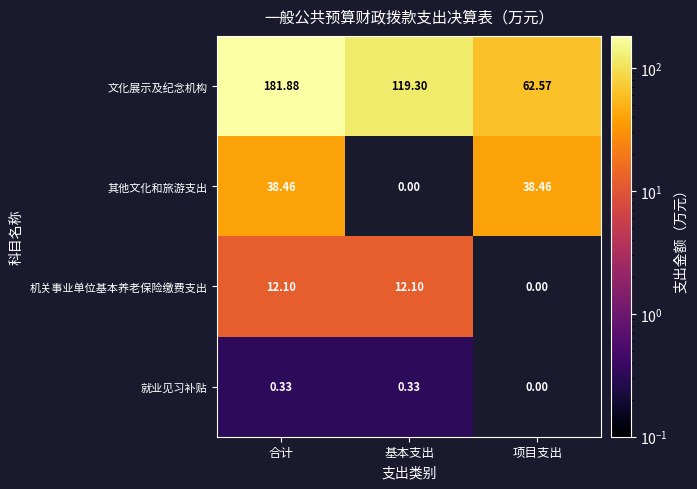

The value of 机关事业单位基本养老保险缴费支出 at 基本支出 is 6.6. True or false?

False